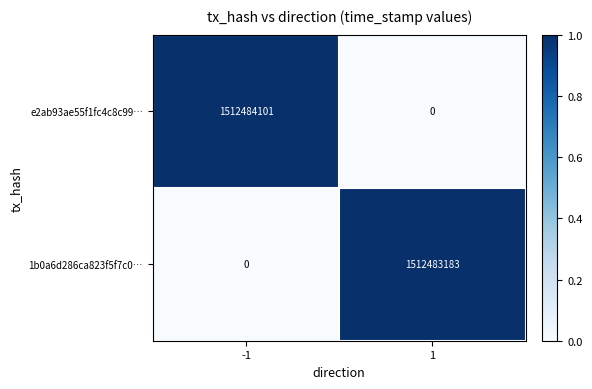

Rank the series by their maximum value, from lowest to highest.

1b0a6d286ca823f5f7c0…, e2ab93ae55f1fc4c8c99…